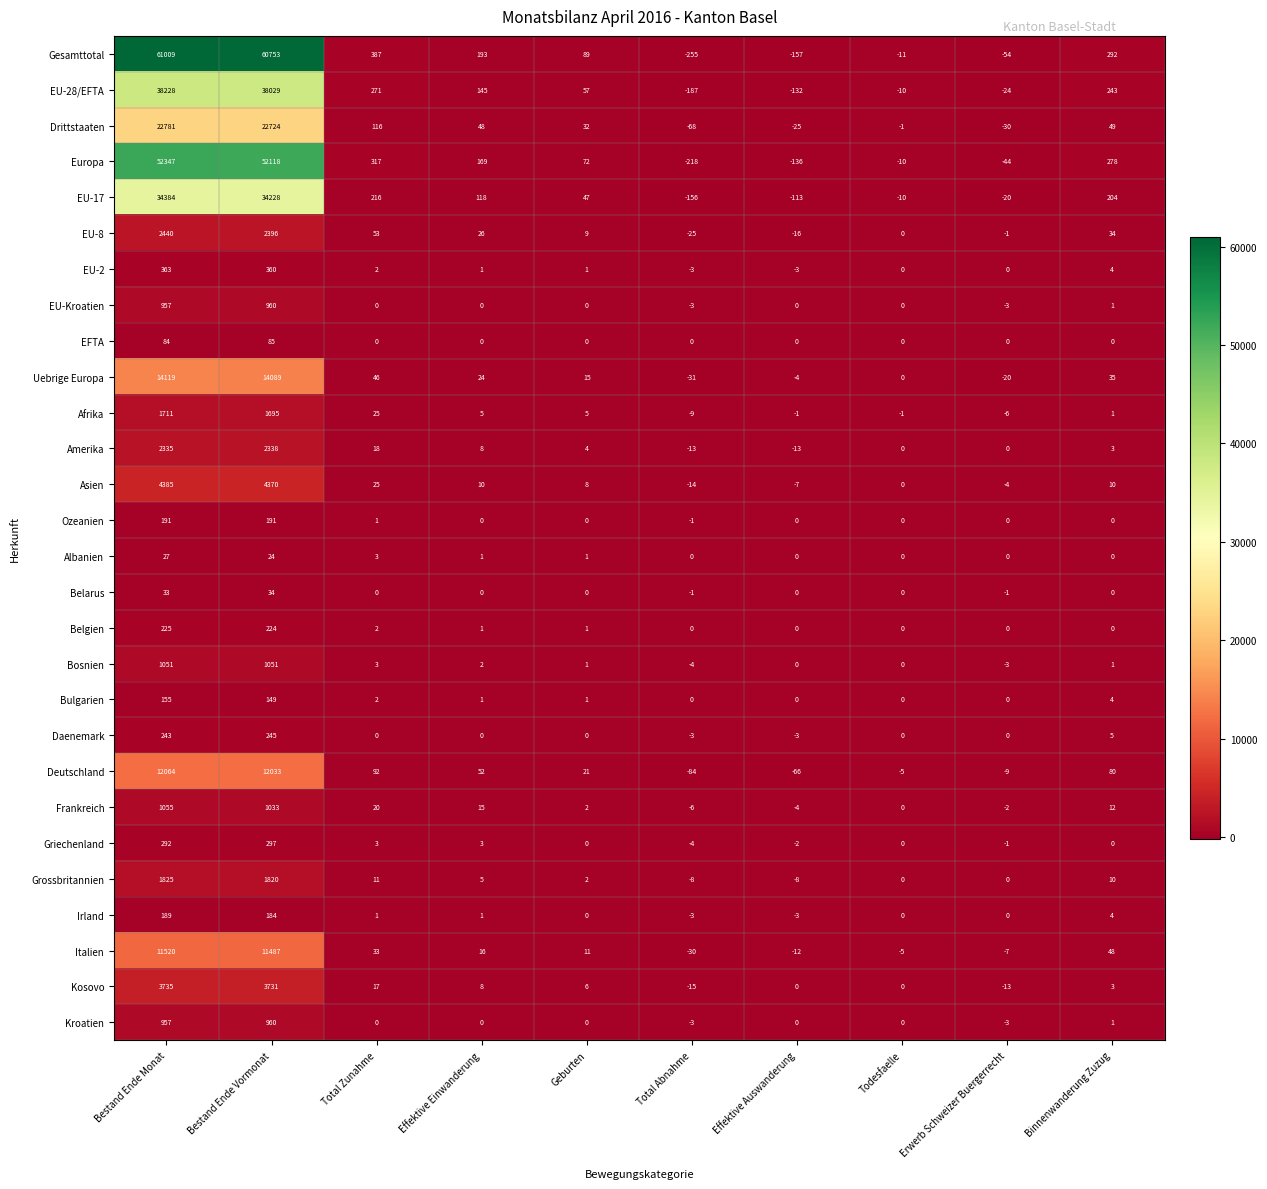

The value of Belarus at Bestand Ende Monat is 54. True or false?

False